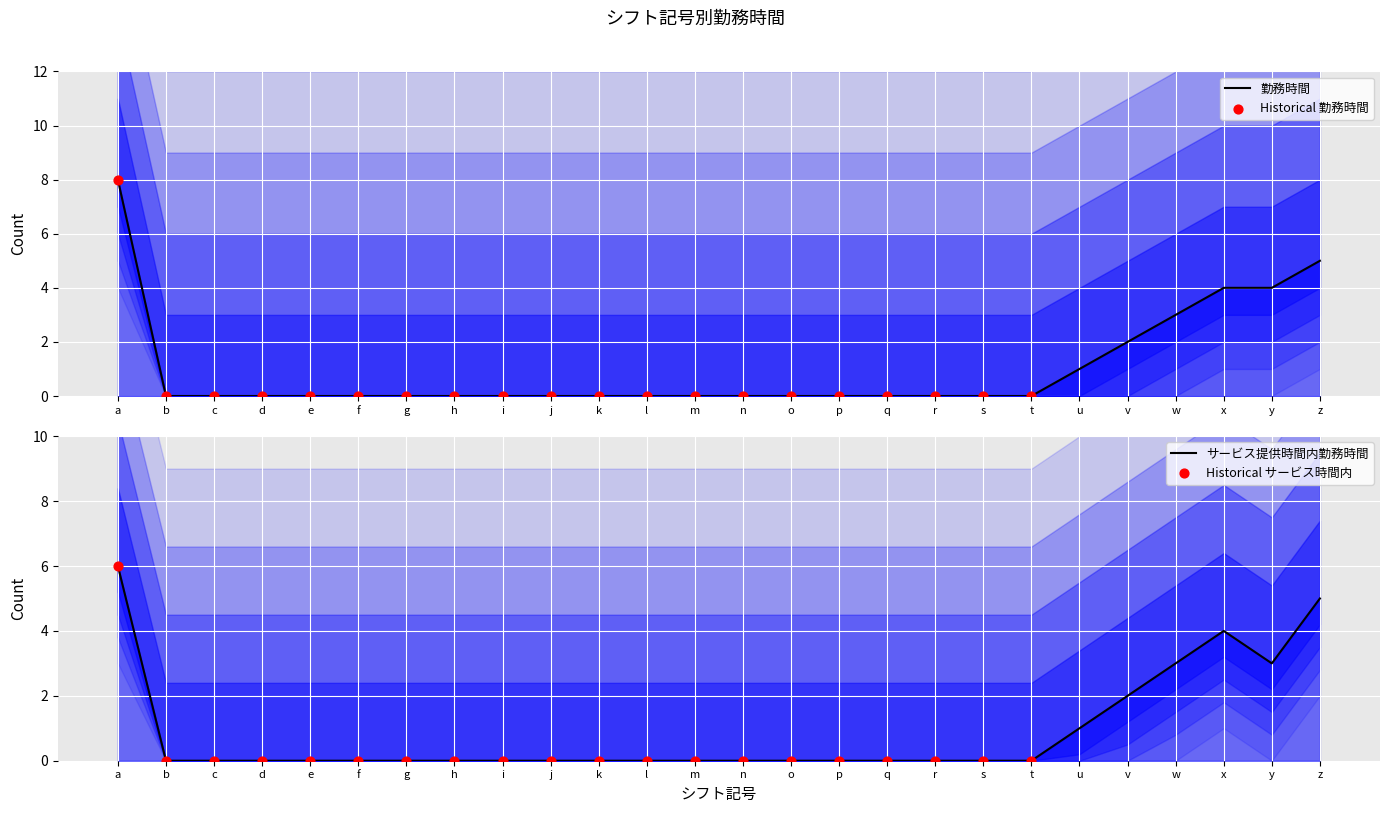

Which series has the largest total across all categories?

勤務時間